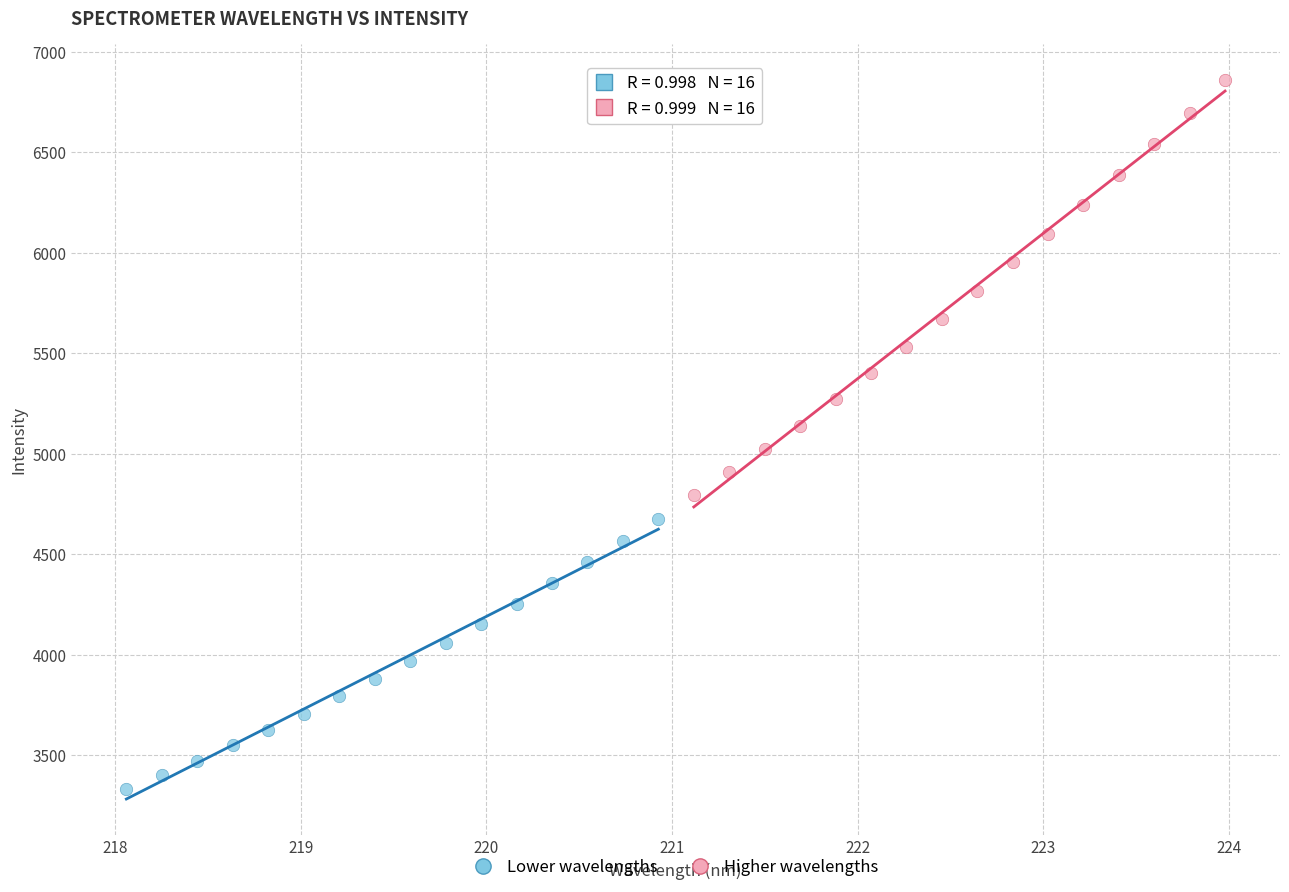

Which series reaches the minimum Y coordinate?

Lower wavelengths